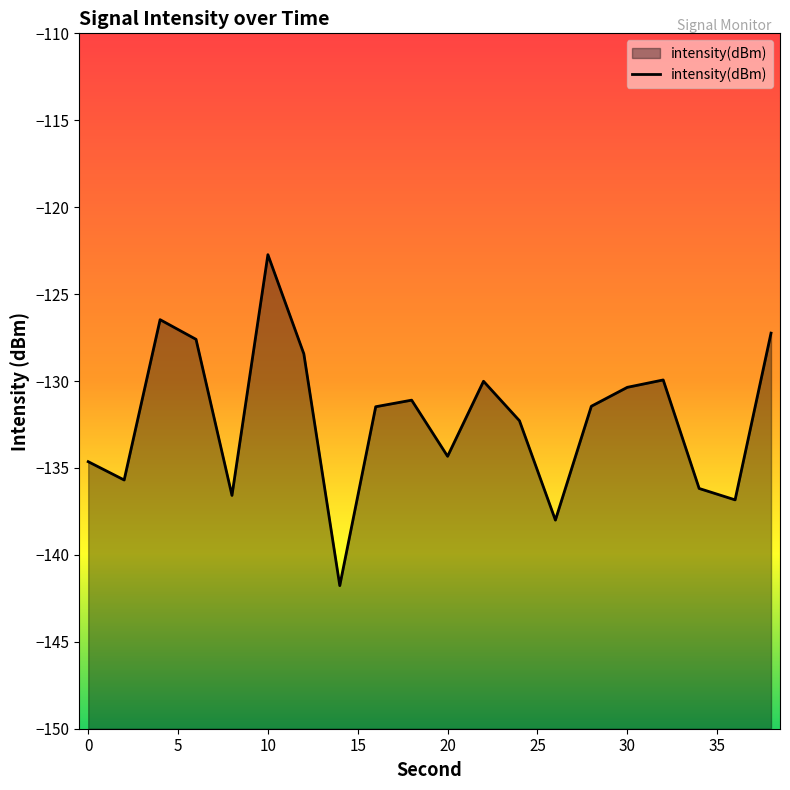

Reading right to left, transcribe all the data shown in this chart.

-127.2	-136.8	-136.2	-129.9	-130.4	-131.5	-138.0	-132.3	-130.0	-134.3	-131.1	-131.5	-141.8	-128.4	-122.7	-136.6	-127.6	-126.5	-135.7	-134.6